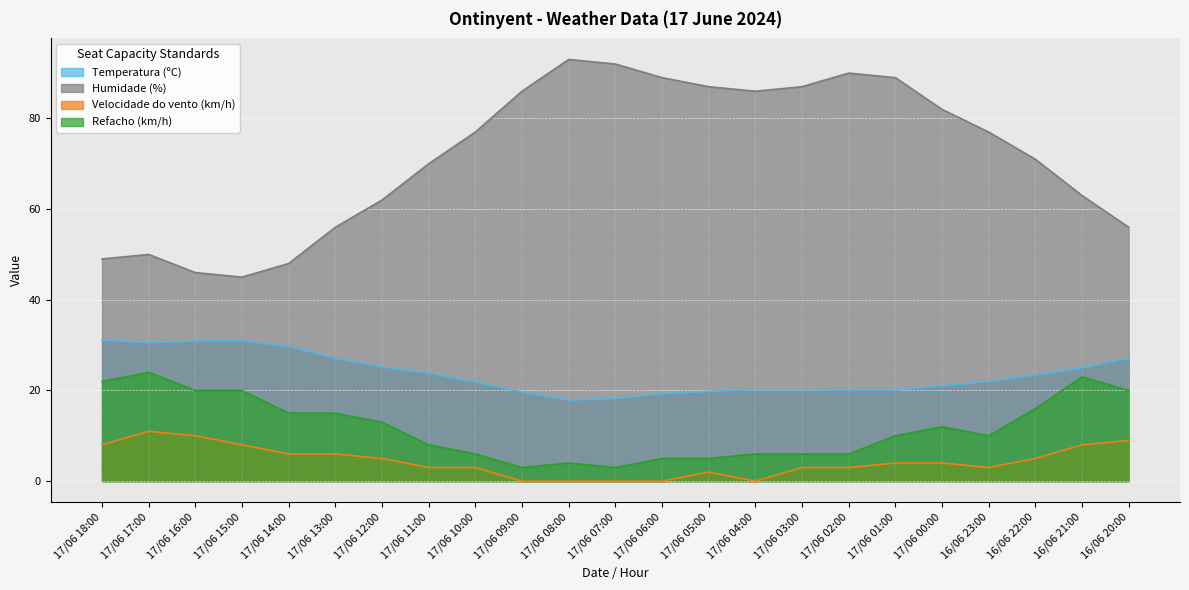

What are all the series names shown in the legend?

Temperatura (ºC), Humidade (%), Velocidade do vento (km/h), Refacho (km/h)